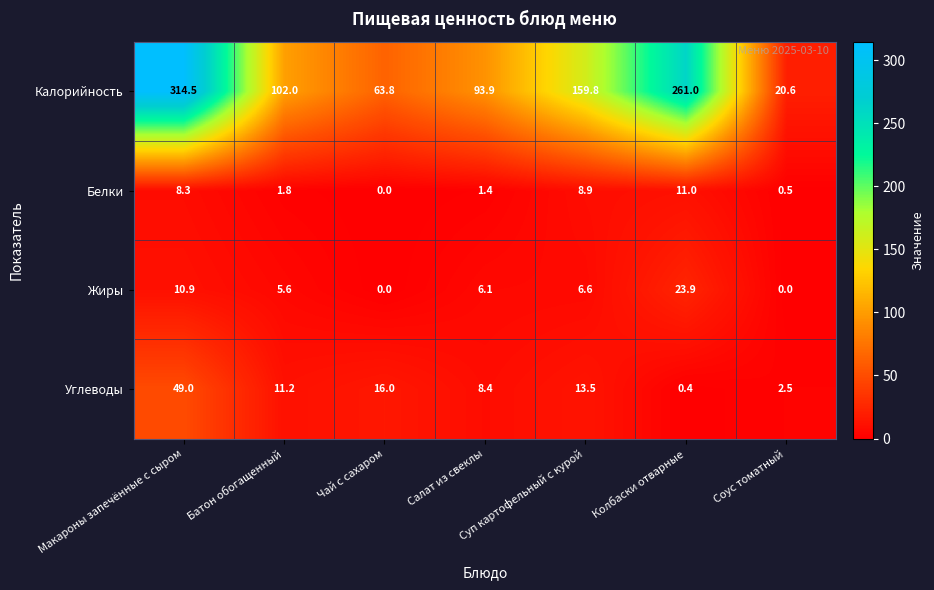

What is the spread (max minus min) of values at Чай с сахаром?

63.8